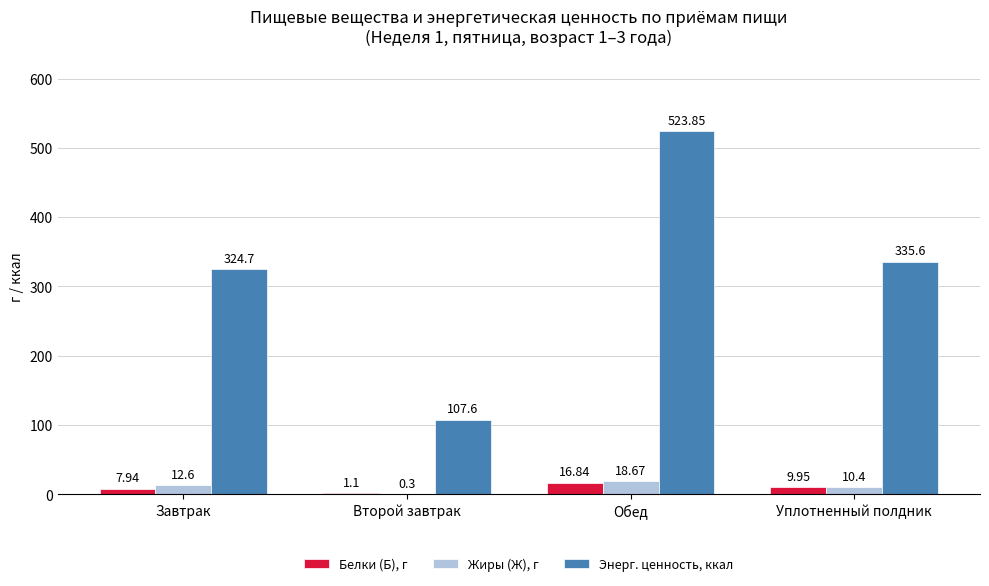

What is the total value across all series at Уплотненный полдник?

356.0